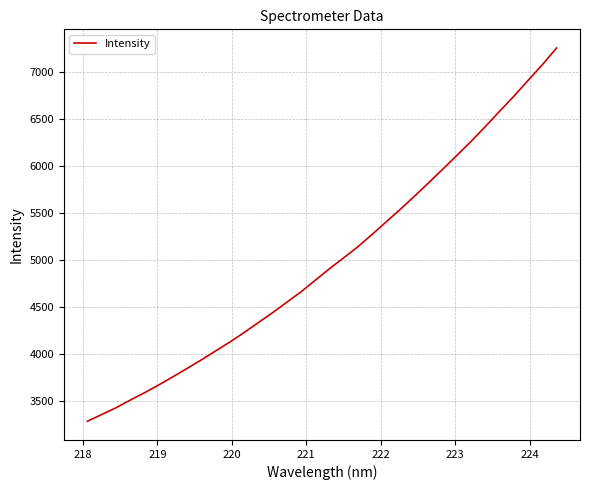

What is the minimum value shown in the chart?

3280.7